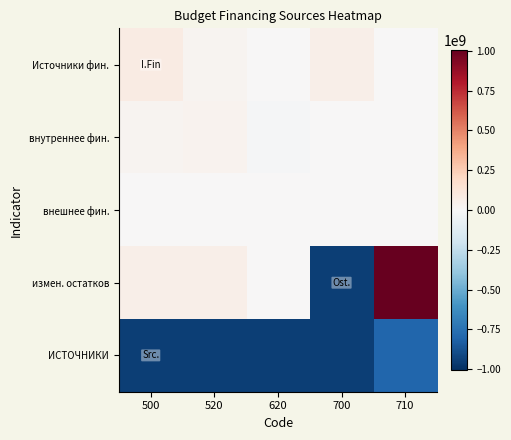

Count the number of data series in this chart.

5